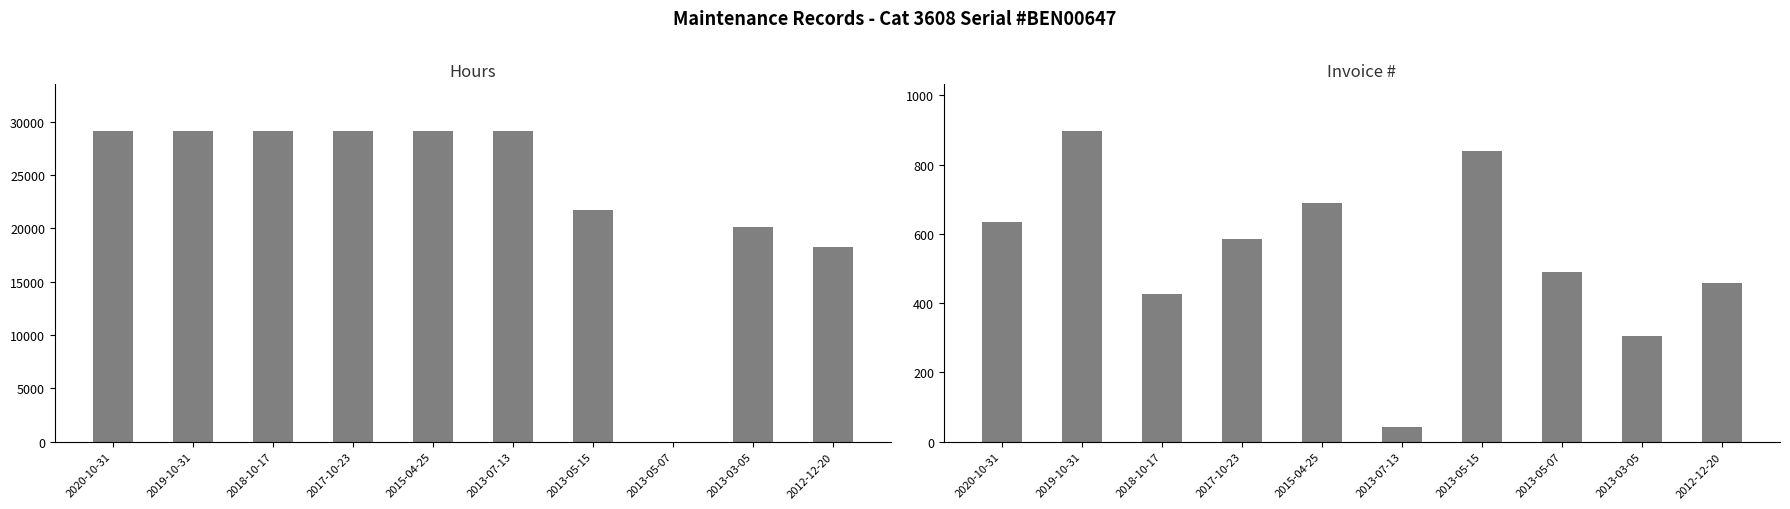

Rank the series by their average value, from lowest to highest.

Invoice #, Hours